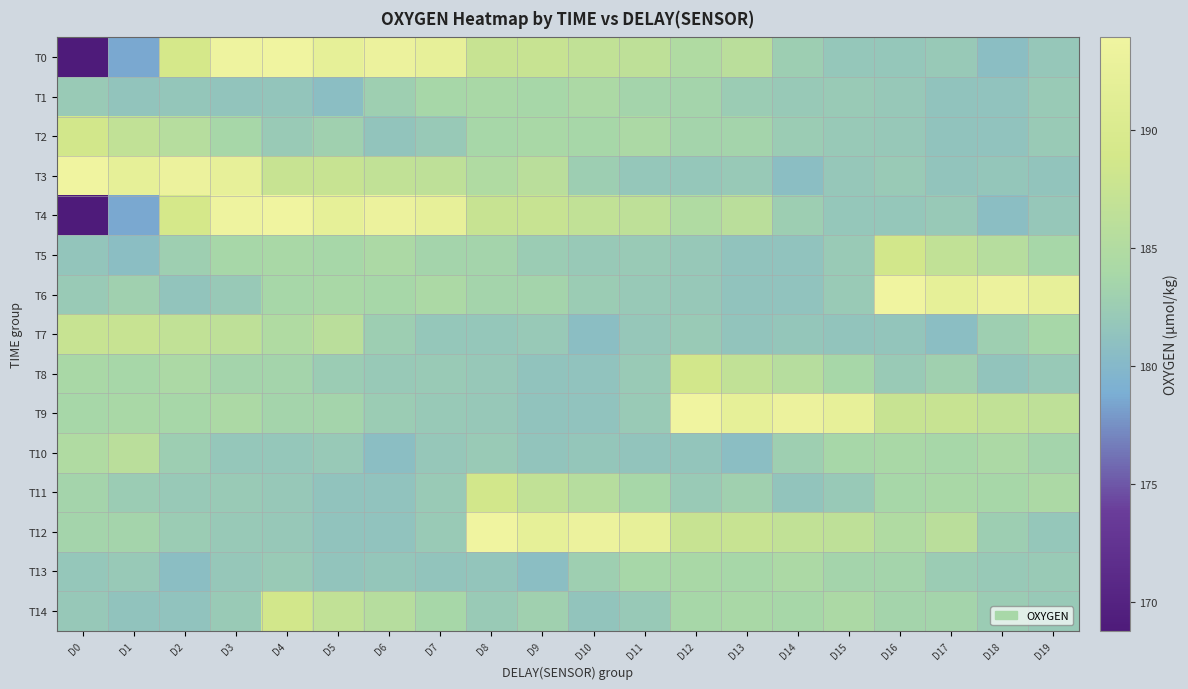

Reading right to left, list all the values displayed in this chart.

T0: D19=181.9	D18=180.8	D17=182.1	D16=181.8	D15=181.8	D14=182.7	D13=186.0	D12=184.9	D11=186.4	D10=186.7	D9=187.4	D8=187.6	D7=192.5	D6=193.3	D5=192.3	D4=193.9	D3=193.7	D2=189.1	D1=178.6	D0=168.8
T1: D19=182.2	D18=181.3	D17=181.4	D16=182.0	D15=182.2	D14=182.1	D13=182.5	D12=183.4	D11=183.5	D10=184.4	D9=183.8	D8=184.1	D7=183.8	D6=182.8	D5=180.7	D4=181.6	D3=181.5	D2=181.7	D1=181.5	D0=182.2
T2: D19=182.2	D18=181.3	D17=181.4	D16=182.0	D15=182.1	D14=182.5	D13=183.4	D12=183.5	D11=184.4	D10=183.8	D9=184.1	D8=183.8	D7=182.1	D6=181.5	D5=183.0	D4=182.2	D3=183.9	D2=185.5	D1=186.7	D0=188.7
T3: D19=181.5	D18=181.7	D17=181.5	D16=182.2	D15=181.9	D14=180.8	D13=182.1	D12=181.8	D11=181.8	D10=182.7	D9=186.0	D8=184.9	D7=186.4	D6=186.7	D5=187.4	D4=187.6	D3=192.5	D2=193.3	D1=192.3	D0=193.9
T4: D19=181.9	D18=180.8	D17=182.1	D16=181.8	D15=181.8	D14=182.7	D13=186.0	D12=184.9	D11=186.4	D10=186.7	D9=187.4	D8=187.6	D7=192.5	D6=193.3	D5=192.3	D4=193.9	D3=193.7	D2=189.1	D1=178.6	D0=168.8
T5: D19=183.9	D18=185.5	D17=186.7	D16=188.7	D15=182.2	D14=181.3	D13=181.4	D12=182.0	D11=182.2	D10=182.1	D9=182.5	D8=183.4	D7=183.5	D6=184.4	D5=183.8	D4=184.1	D3=183.8	D2=182.8	D1=180.7	D0=181.6
T6: D19=192.5	D18=193.3	D17=192.3	D16=193.9	D15=182.2	D14=181.3	D13=181.4	D12=182.0	D11=182.1	D10=182.5	D9=183.4	D8=183.5	D7=184.4	D6=183.8	D5=184.1	D4=183.8	D3=182.1	D2=181.5	D1=183.0	D0=182.2
T7: D19=183.8	D18=182.8	D17=180.7	D16=181.6	D15=181.5	D14=181.7	D13=181.5	D12=182.2	D11=181.9	D10=180.8	D9=182.1	D8=181.8	D7=181.8	D6=182.7	D5=186.0	D4=184.9	D3=186.4	D2=186.7	D1=187.4	D0=187.6
T8: D19=182.1	D18=181.5	D17=183.0	D16=182.2	D15=183.9	D14=185.5	D13=186.7	D12=188.7	D11=182.2	D10=181.3	D9=181.4	D8=182.0	D7=182.2	D6=182.1	D5=182.5	D4=183.4	D3=183.5	D2=184.4	D1=183.8	D0=184.1
T9: D19=186.4	D18=186.7	D17=187.4	D16=187.6	D15=192.5	D14=193.3	D13=192.3	D12=193.9	D11=182.2	D10=181.3	D9=181.4	D8=182.0	D7=182.1	D6=182.5	D5=183.4	D4=183.5	D3=184.4	D2=183.8	D1=184.1	D0=183.8
T10: D19=183.5	D18=184.4	D17=183.8	D16=184.1	D15=183.8	D14=182.8	D13=180.7	D12=181.6	D11=181.5	D10=181.7	D9=181.5	D8=182.2	D7=181.9	D6=180.8	D5=182.1	D4=181.8	D3=181.8	D2=182.7	D1=186.0	D0=184.9
T11: D19=184.4	D18=183.8	D17=184.1	D16=183.8	D15=182.1	D14=181.5	D13=183.0	D12=182.2	D11=183.9	D10=185.5	D9=186.7	D8=188.7	D7=182.2	D6=181.3	D5=181.4	D4=182.0	D3=182.2	D2=182.1	D1=182.5	D0=183.4
T12: D19=181.8	D18=182.7	D17=186.0	D16=184.9	D15=186.4	D14=186.7	D13=187.4	D12=187.6	D11=192.5	D10=193.3	D9=192.3	D8=193.9	D7=182.2	D6=181.3	D5=181.4	D4=182.0	D3=182.1	D2=182.5	D1=183.4	D0=183.5
T13: D19=182.2	D18=182.1	D17=182.5	D16=183.4	D15=183.5	D14=184.4	D13=183.8	D12=184.1	D11=183.8	D10=182.8	D9=180.7	D8=181.6	D7=181.5	D6=181.7	D5=181.5	D4=182.2	D3=181.9	D2=180.8	D1=182.1	D0=181.8
T14: D19=182.1	D18=182.5	D17=183.4	D16=183.5	D15=184.4	D14=183.8	D13=184.1	D12=183.8	D11=182.1	D10=181.5	D9=183.0	D8=182.2	D7=183.9	D6=185.5	D5=186.7	D4=188.7	D3=182.2	D2=181.3	D1=181.4	D0=182.0